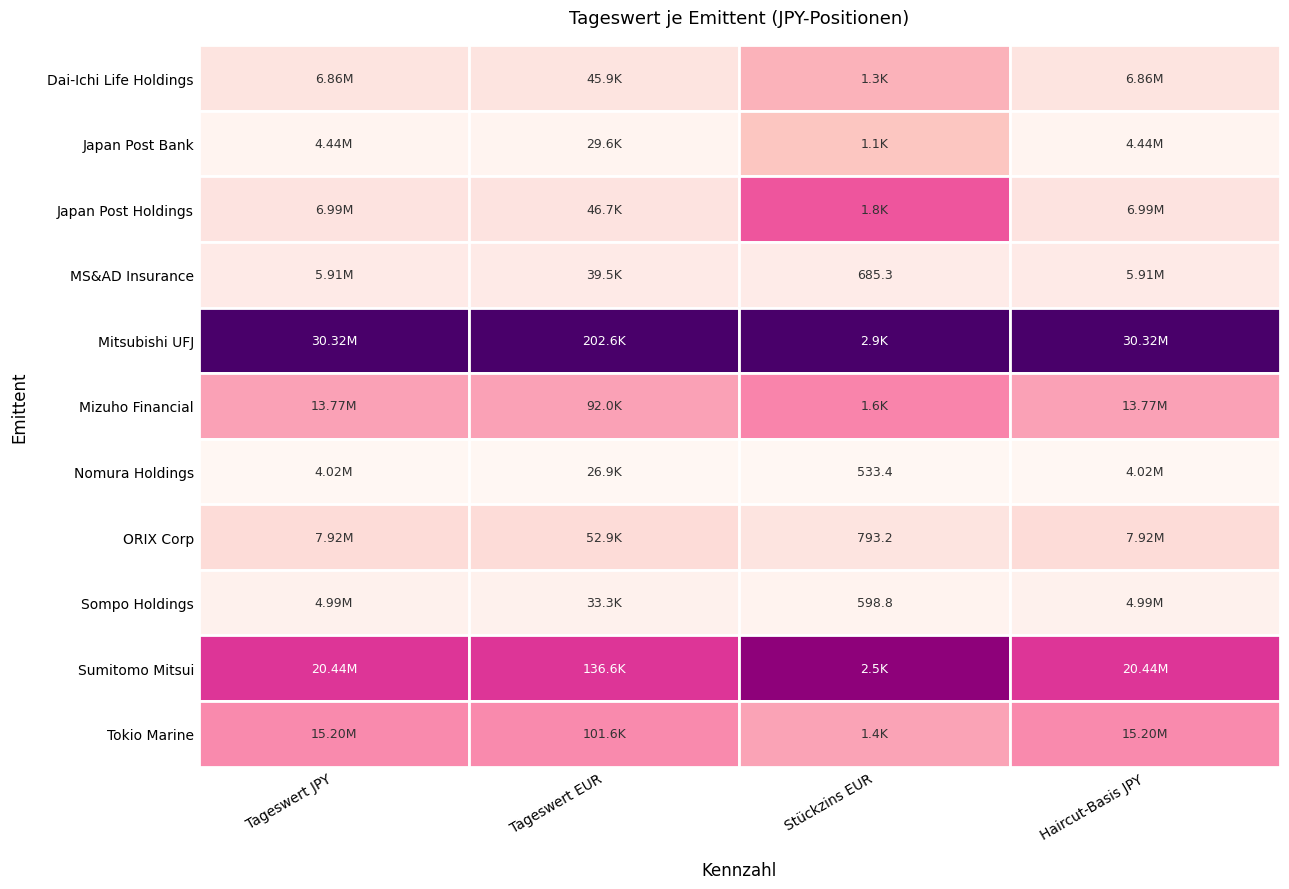

What is the total value across all series at 2?

15284.2